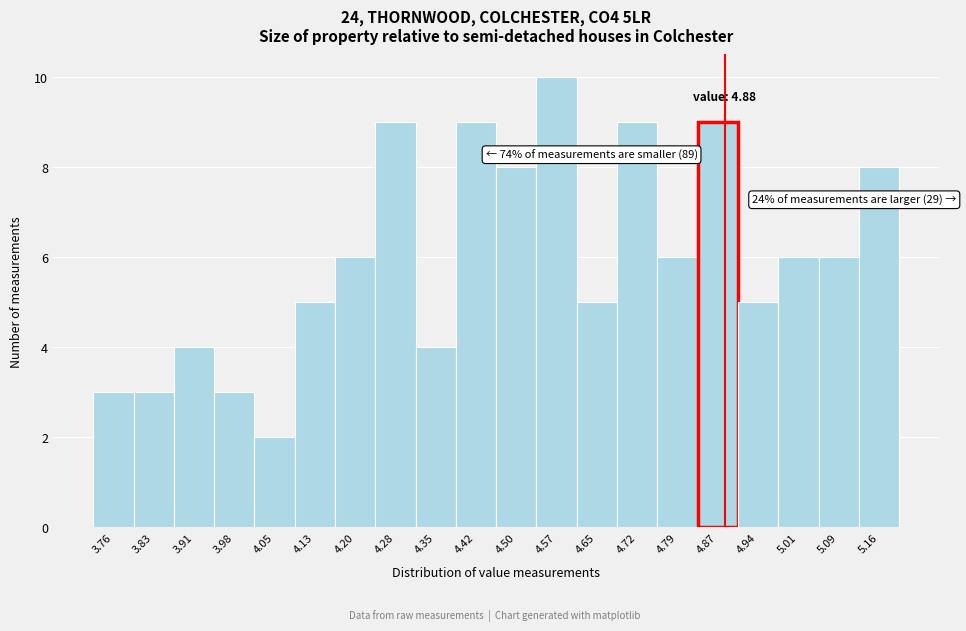

Which range on the x-axis has the tallest bar?

4.534 to 4.608